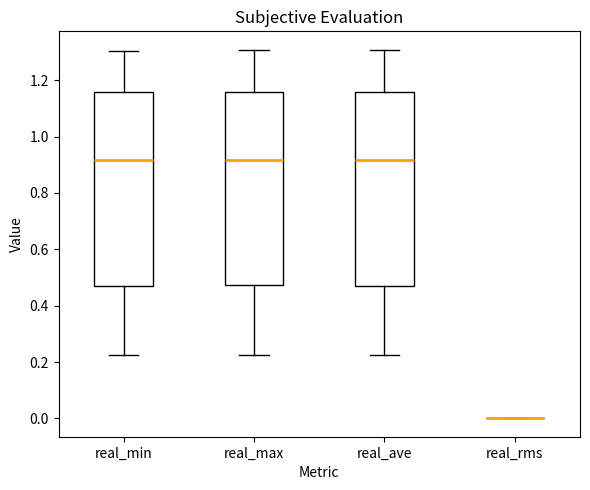

Where does the median line of the box for real_min sit on the y-axis? The values are not printed on the chart, so give them approximately, as read against the axis.

0.92